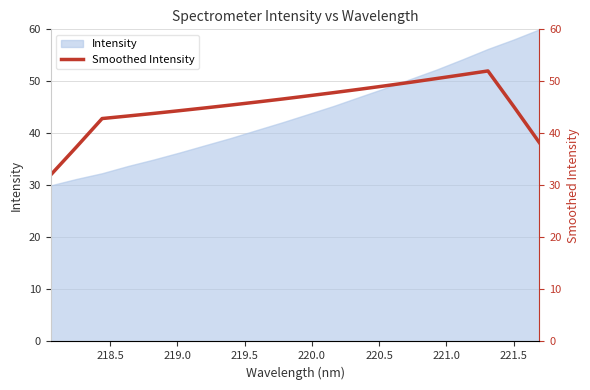

What is the sum of all values?

906.4